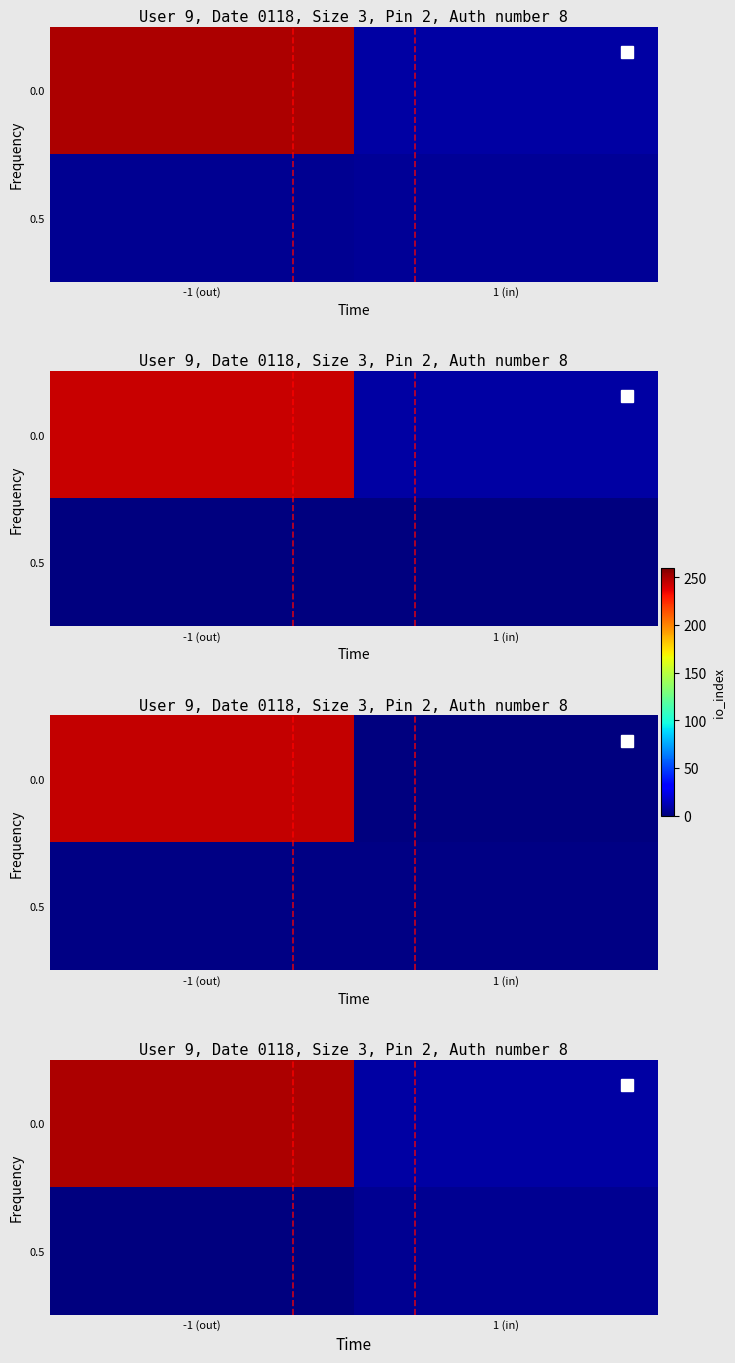

How many values in the row_0 series exceed 249?

1